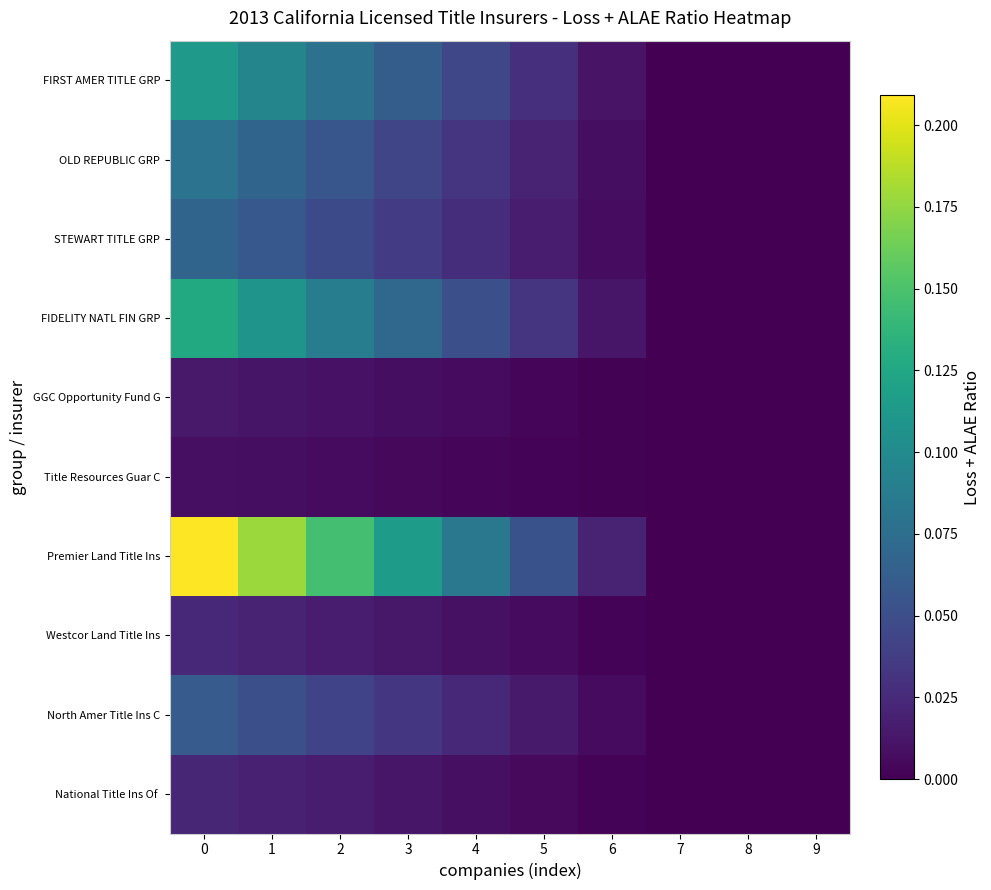

What is the maximum value shown in the chart?

0.2